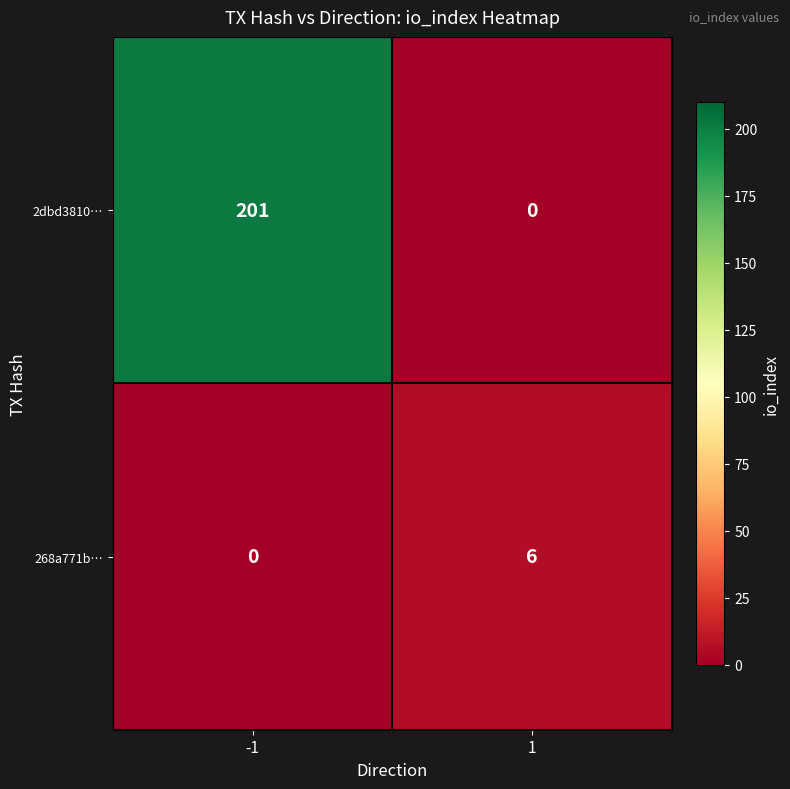

True or false: 2dbd3810… has a value of 0 at 1.

True